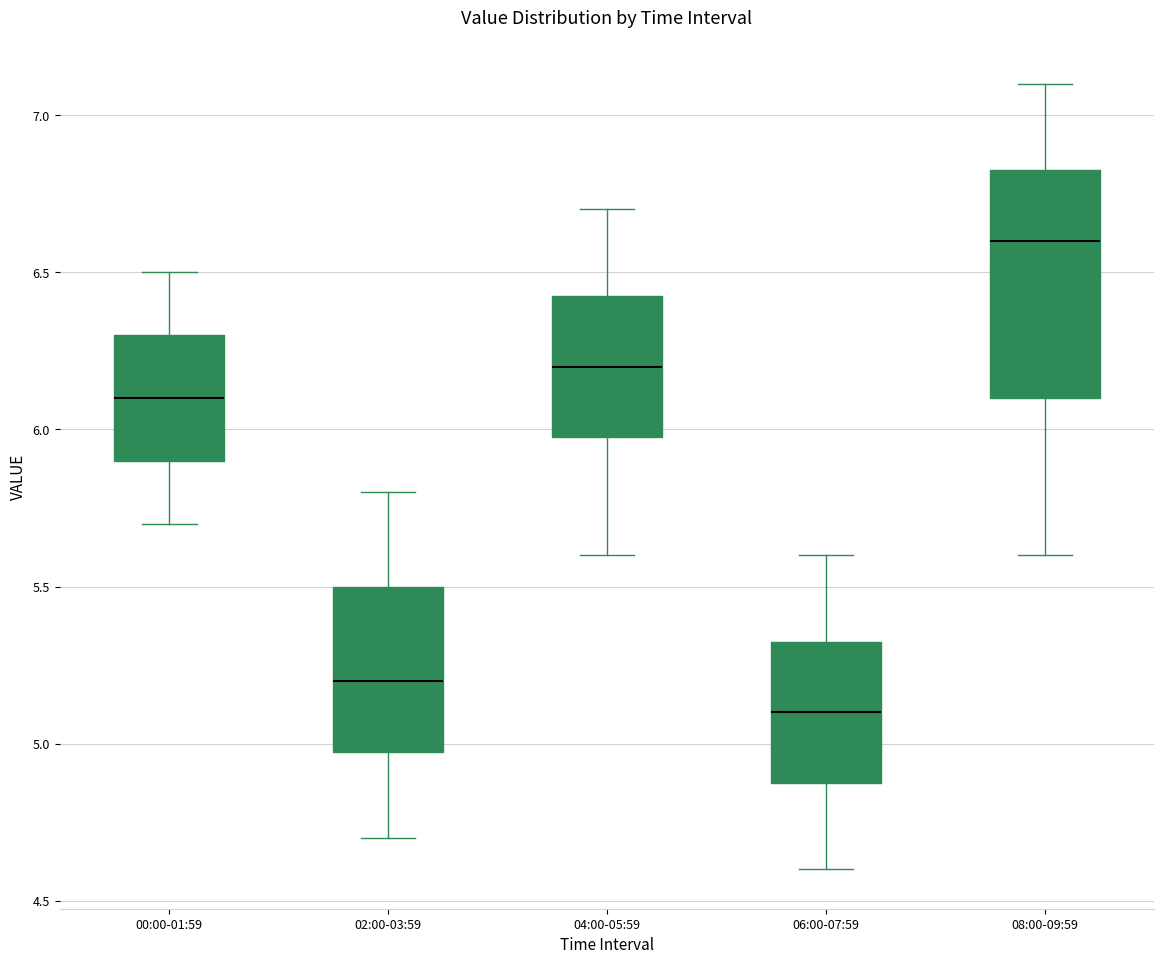

Reading left to right, transcribe this box plot: for each box, give where its median line is, the range the box spans, and where its two whiskers end, as read against the y-axis. The values are not printed on the chart, so give them approximately, as read against the axis.

00:00-01:59: median 6.10, box 5.90 to 6.30, whiskers 5.70 to 6.50
02:00-03:59: median 5.20, box 5.00 to 5.50, whiskers 4.70 to 5.80
04:00-05:59: median 6.20, box 6.00 to 6.45, whiskers 5.60 to 6.70
06:00-07:59: median 5.10, box 4.90 to 5.35, whiskers 4.60 to 5.60
08:00-09:59: median 6.60, box 6.10 to 6.85, whiskers 5.60 to 7.10